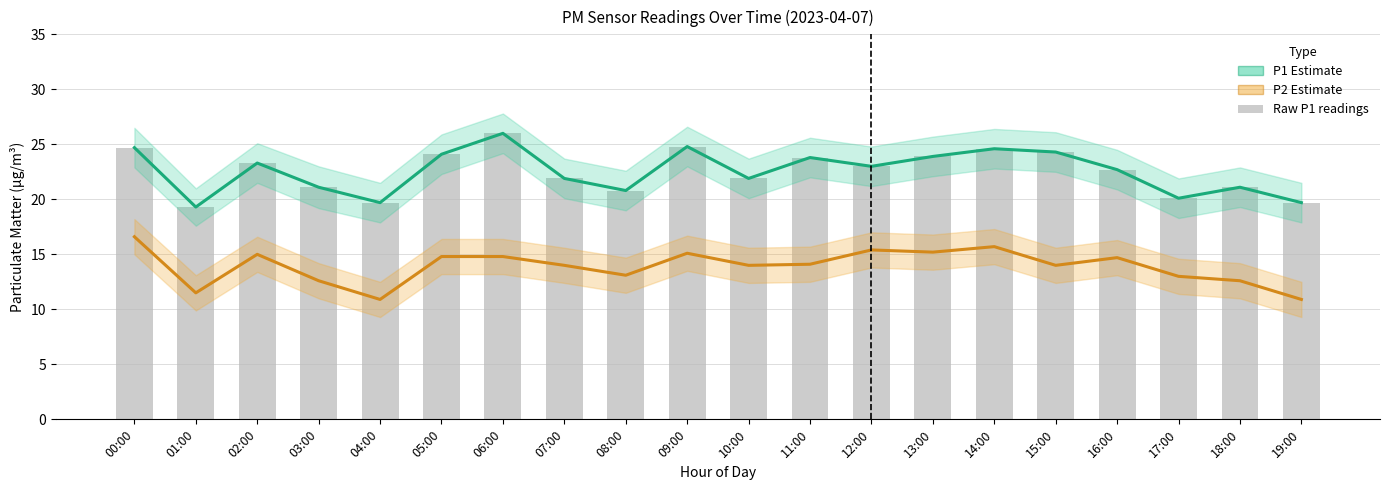

What is the difference between the P1 (PM10) values at 02:00 and 16:00?

0.6